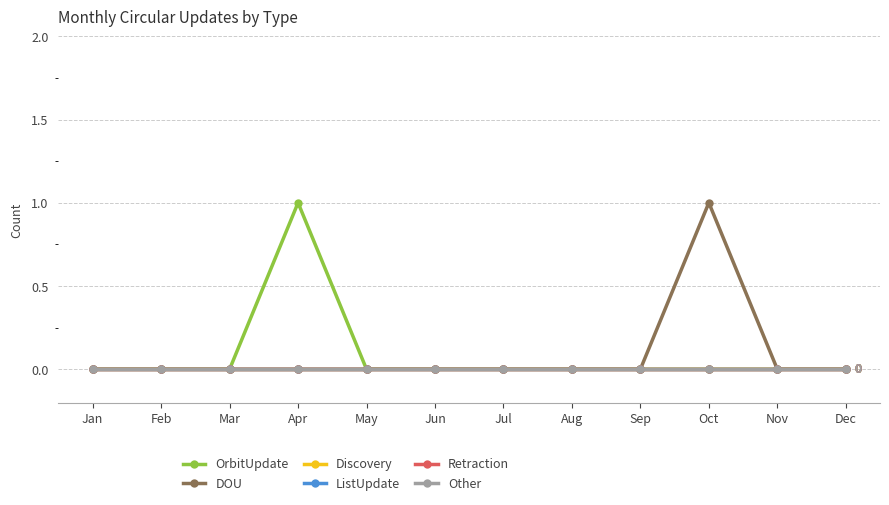

True or false: OrbitUpdate and Retraction intersect in this chart.

False